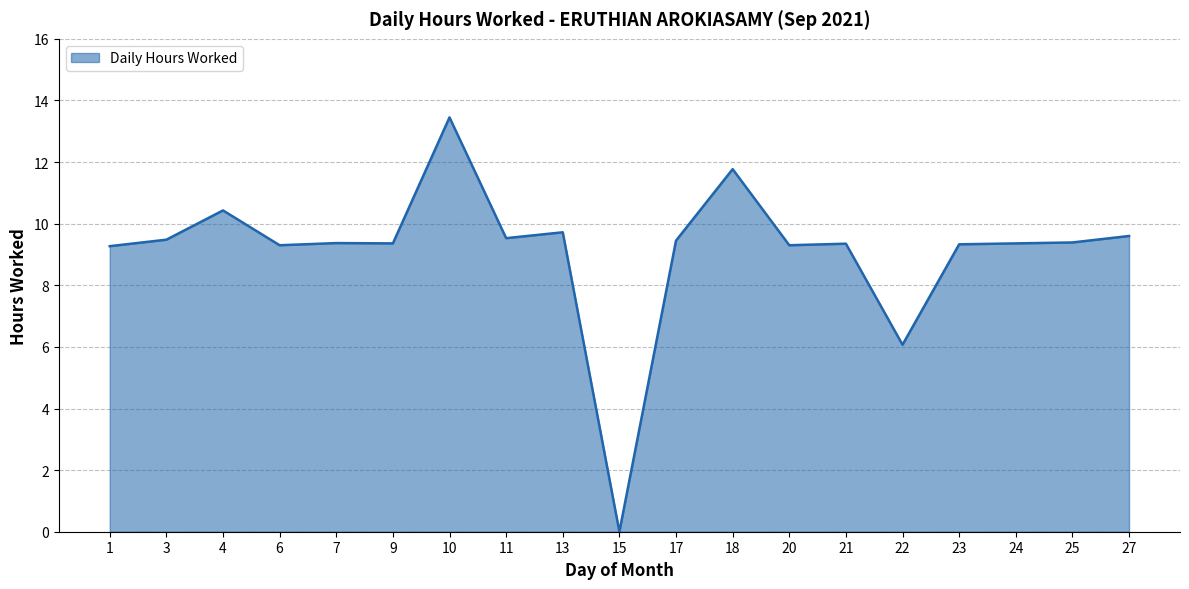

True or false: there are more than 0 points higher than both neighbors.

True